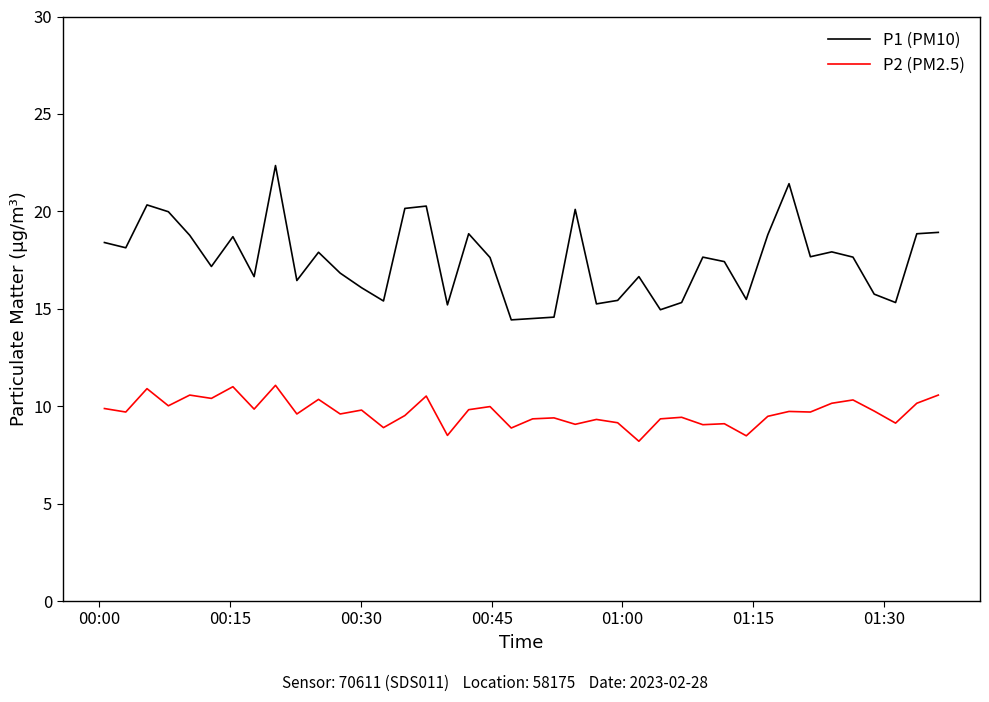

What is the lowest value of the P1 (PM10) series?

14.4